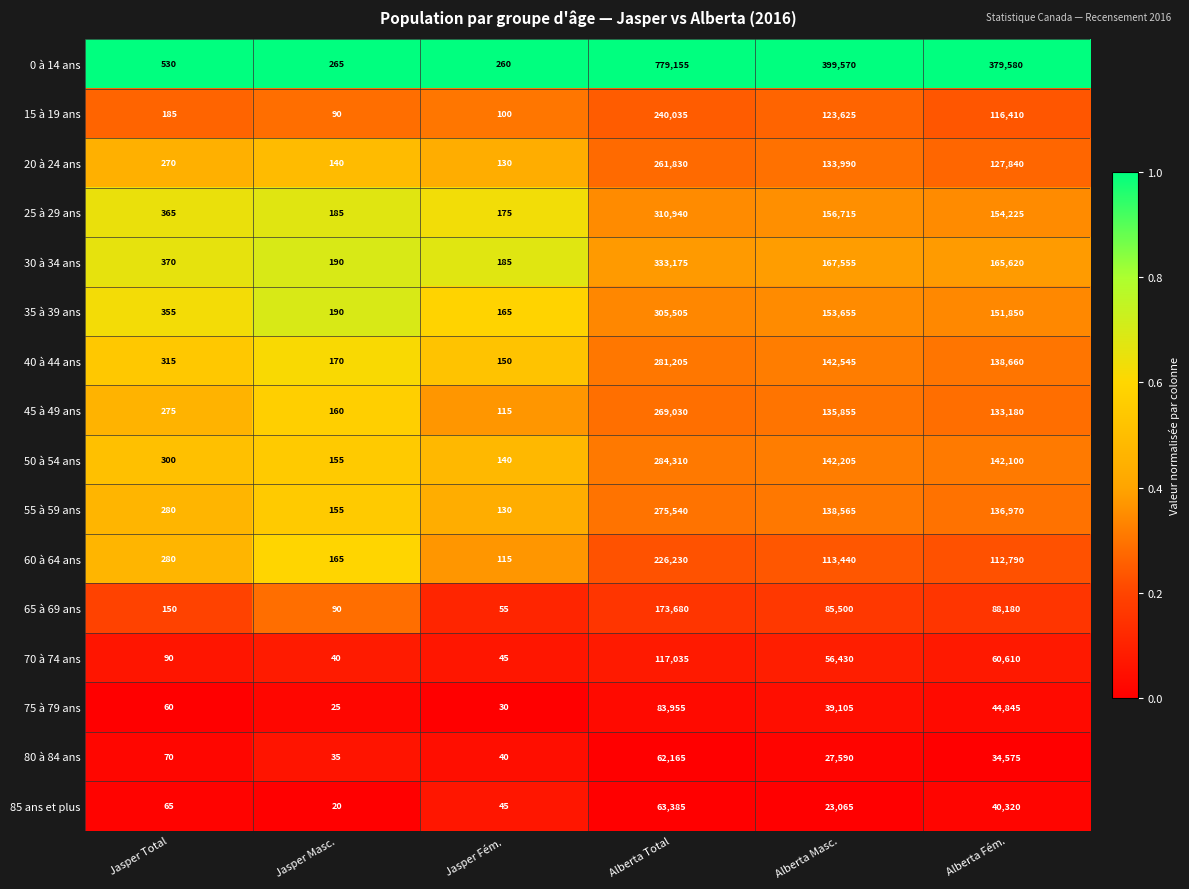

Which label corresponds to the largest value in the chart?

Alberta Total